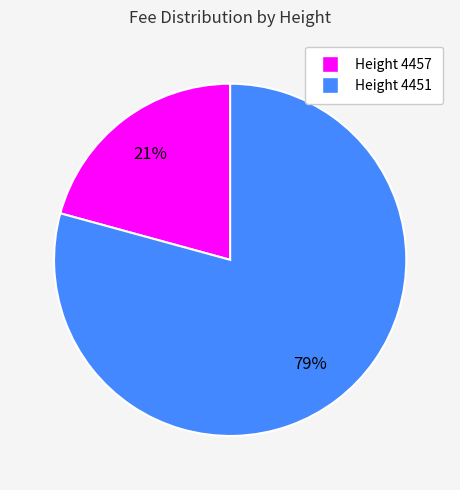

Does any single category account for the majority?

Yes